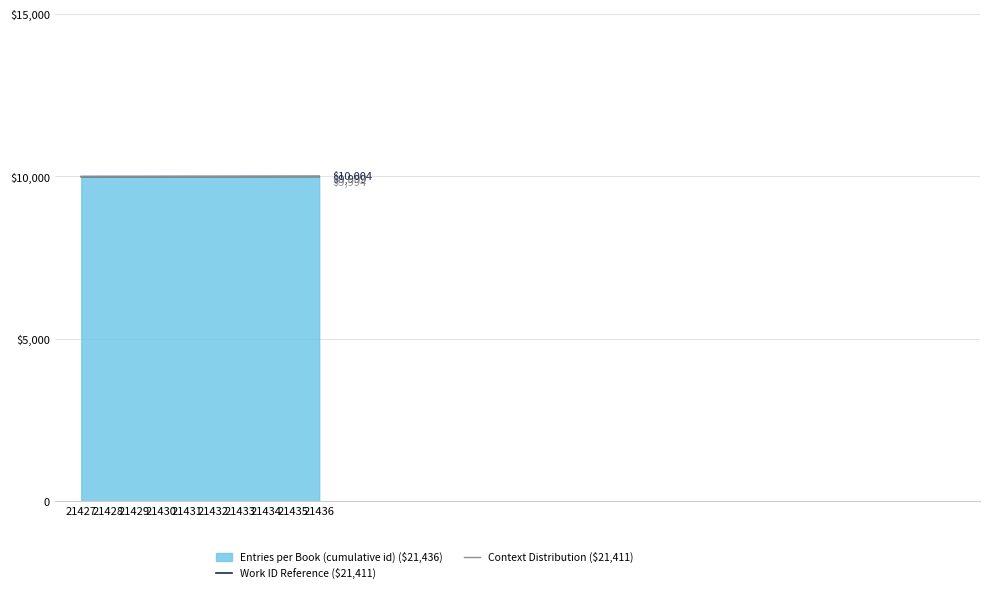

How many values in the Context Distribution ($21,411) series are below 9992?

5